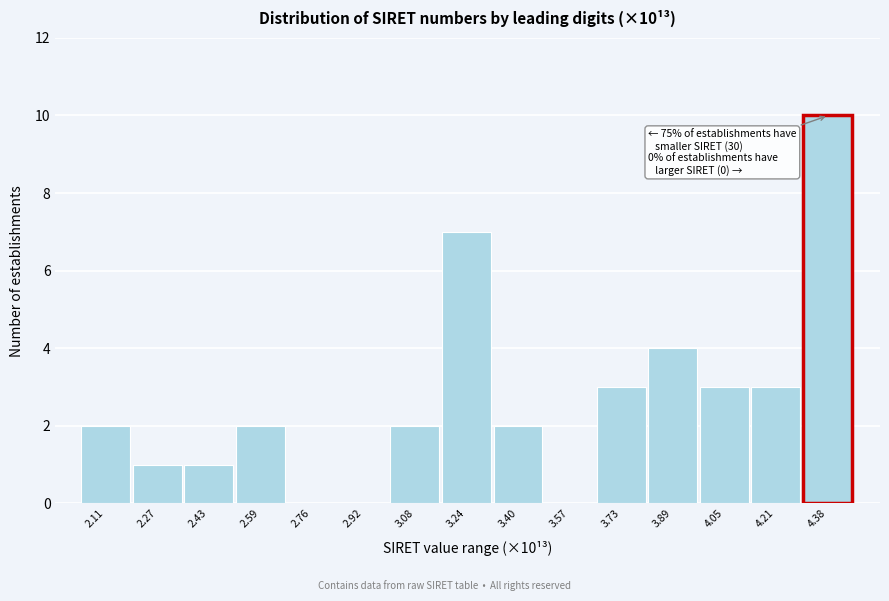

Reading left to right, list all the values displayed in this chart.

2.11=2	2.27=1	2.43=1	2.59=2	2.76=0	2.92=0	3.08=2	3.24=7	3.40=2	3.57=0	3.73=3	3.89=4	4.05=3	4.21=3	4.38=10